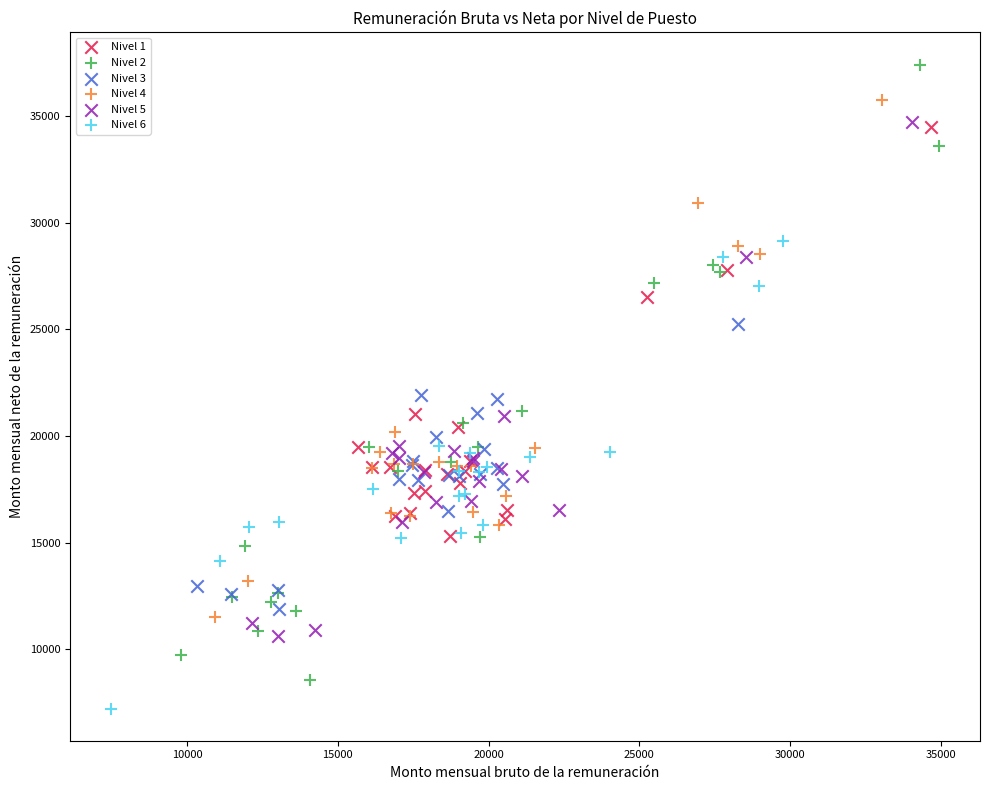

Which series contains the lowest Y value?

Nivel 6